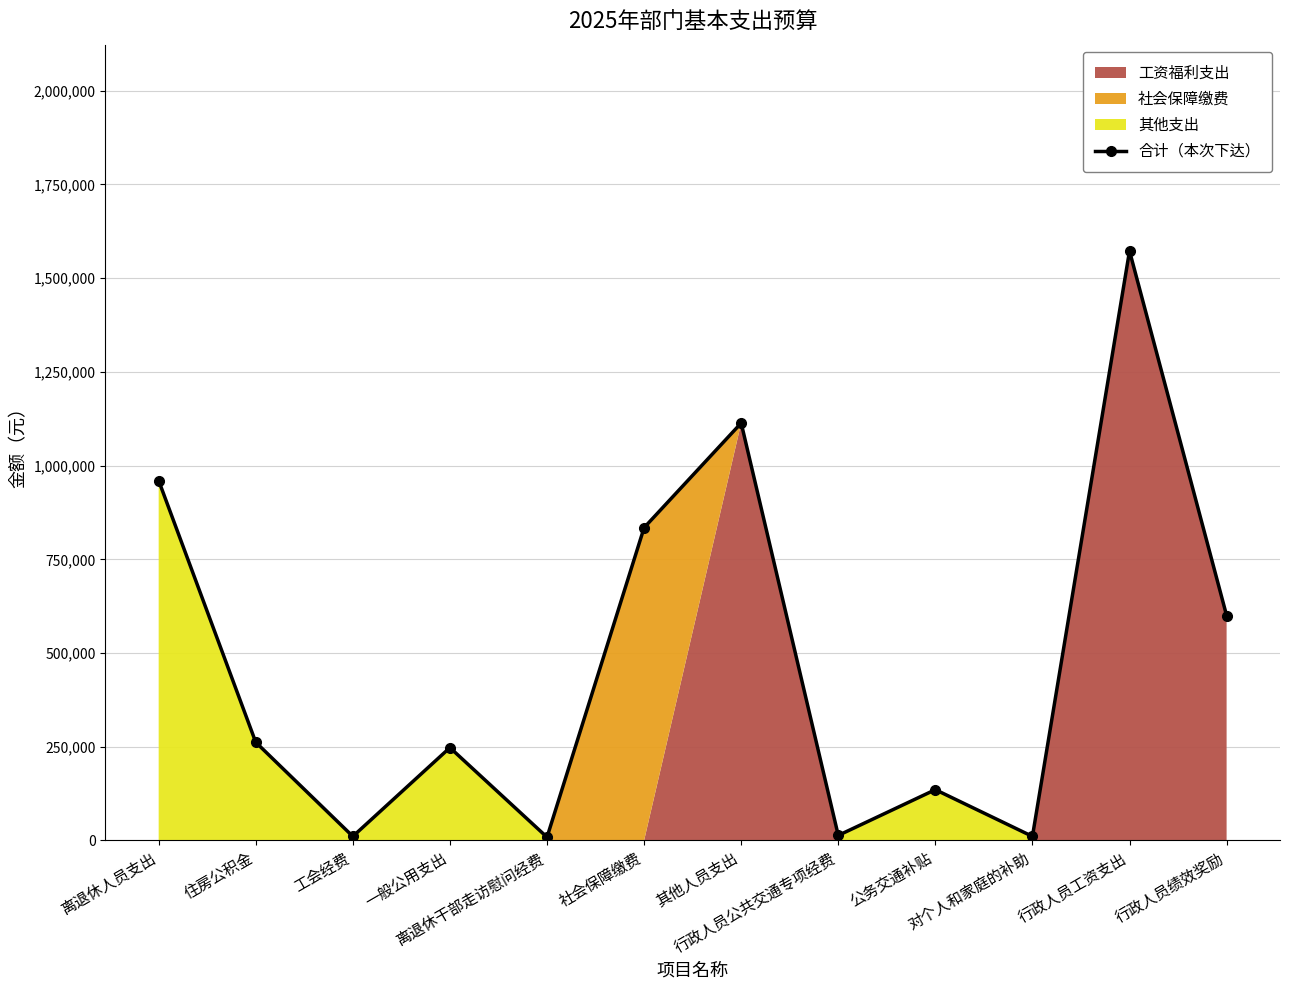

What is the label of the 11th point from the right?

住房公积金